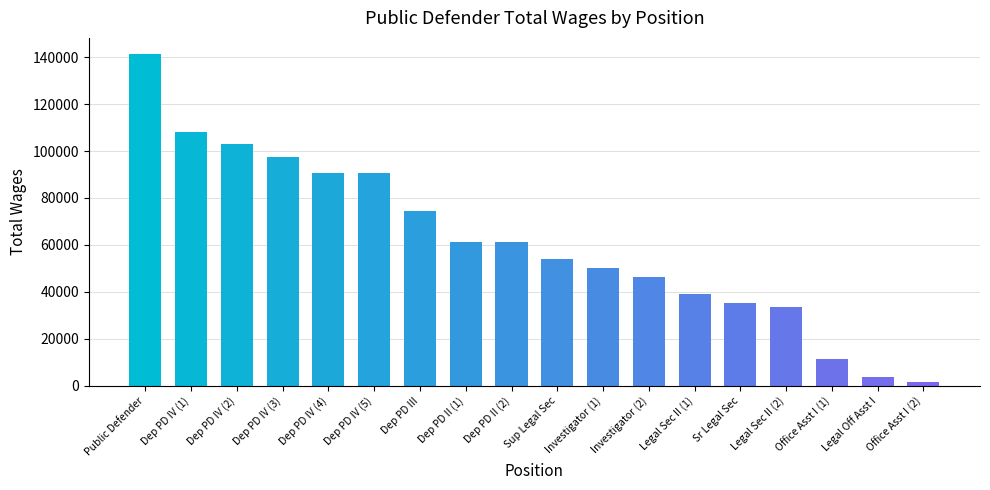

Which label corresponds to the smallest value in the chart?

Office Asst I (2)